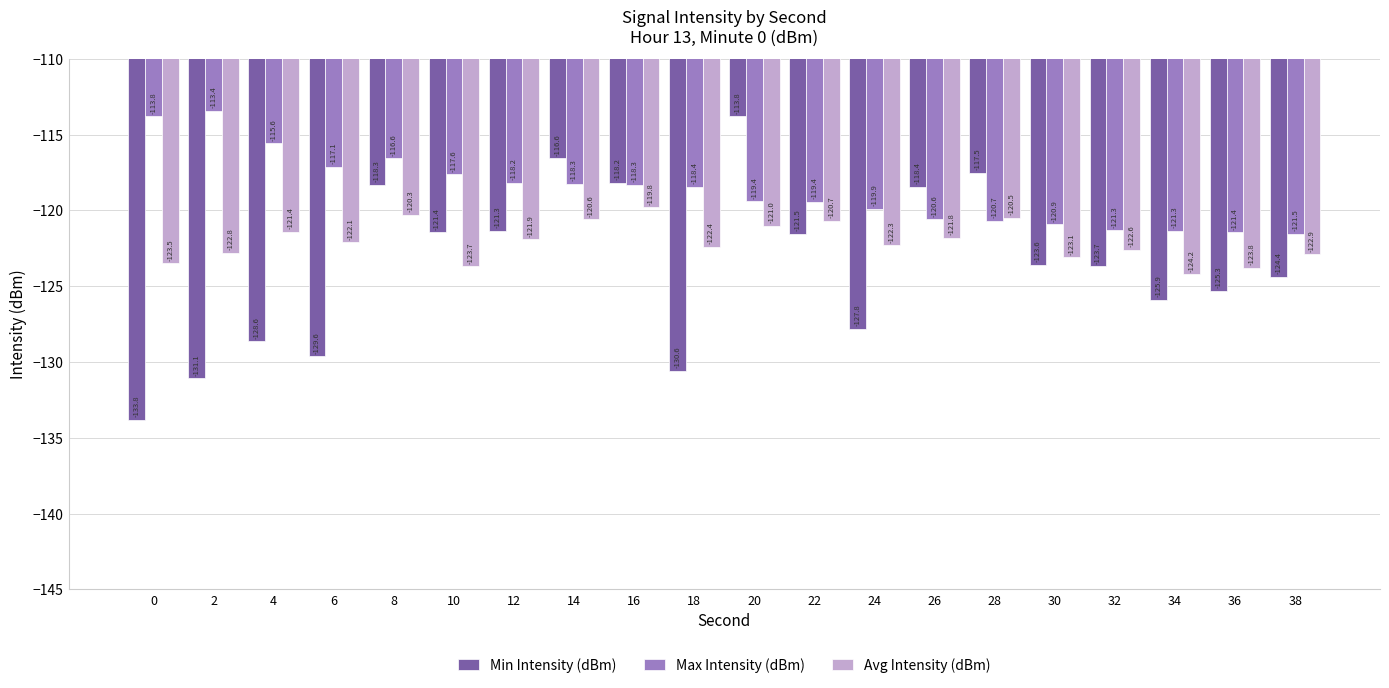

How many groups of bars are there?

20